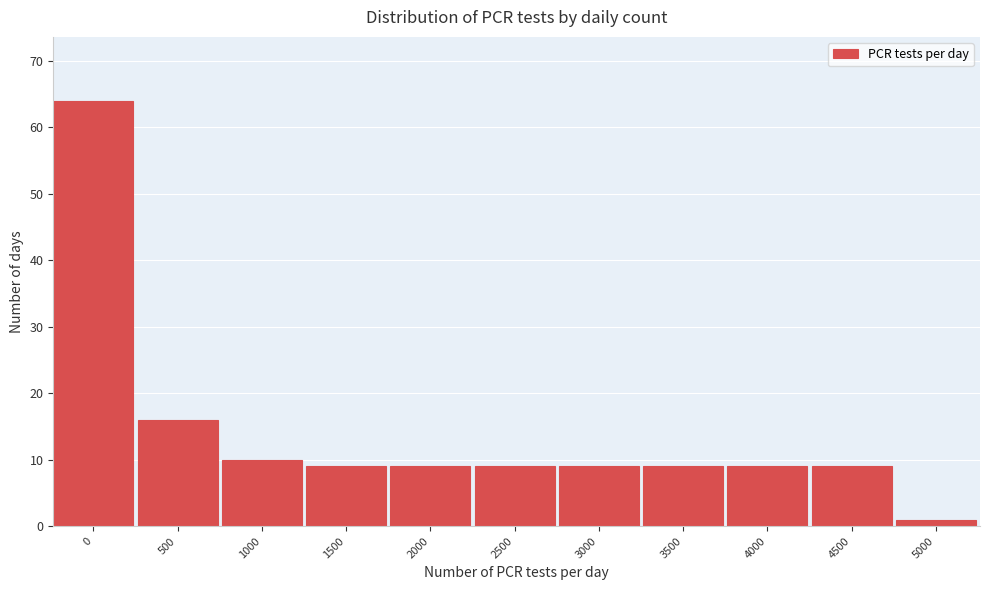

Reading right to left, list all the values displayed in this chart.

1	9	9	9	9	9	9	9	10	16	64